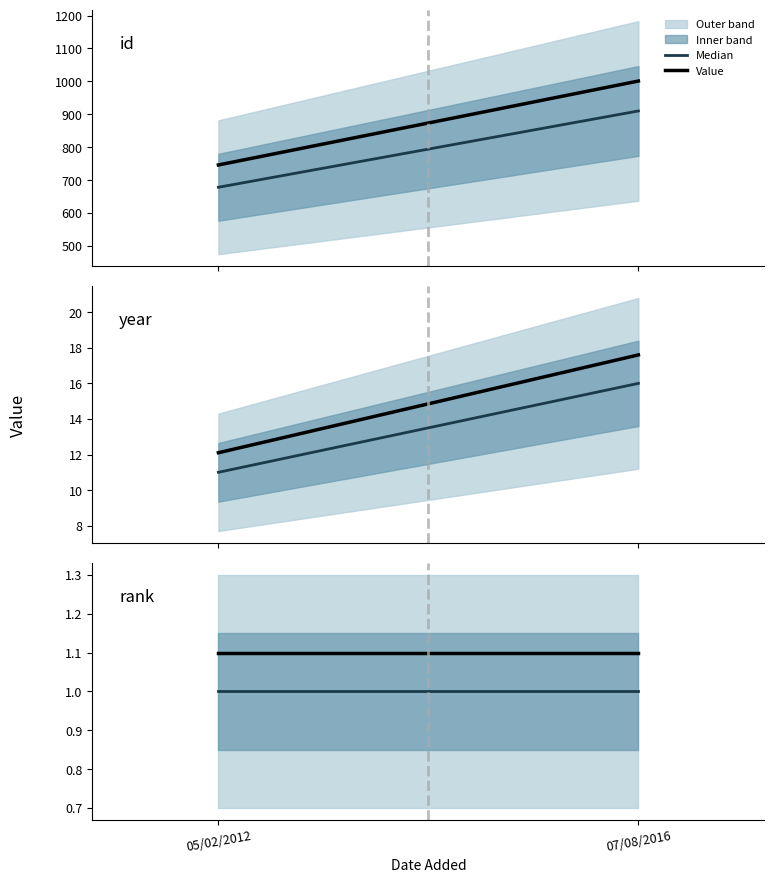

Reading left to right, what are all the values shown in this chart?

id (median): 678.0	910.0
id: 745.8	1001.0
year (median): 11.0	16.0
year: 12.1	17.6
rank (median): 1.0	1.0
rank: 1.1	1.1